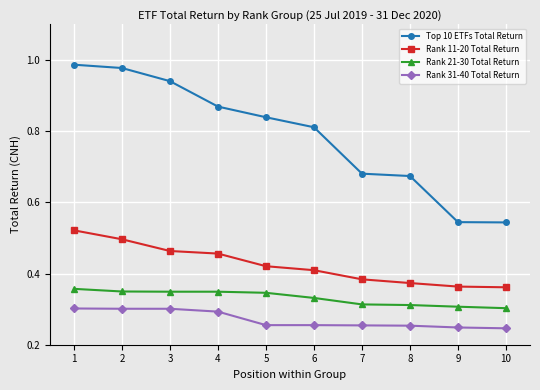

True or false: Top 10 ETFs Total Return has a value of 0.9 at 10.

False